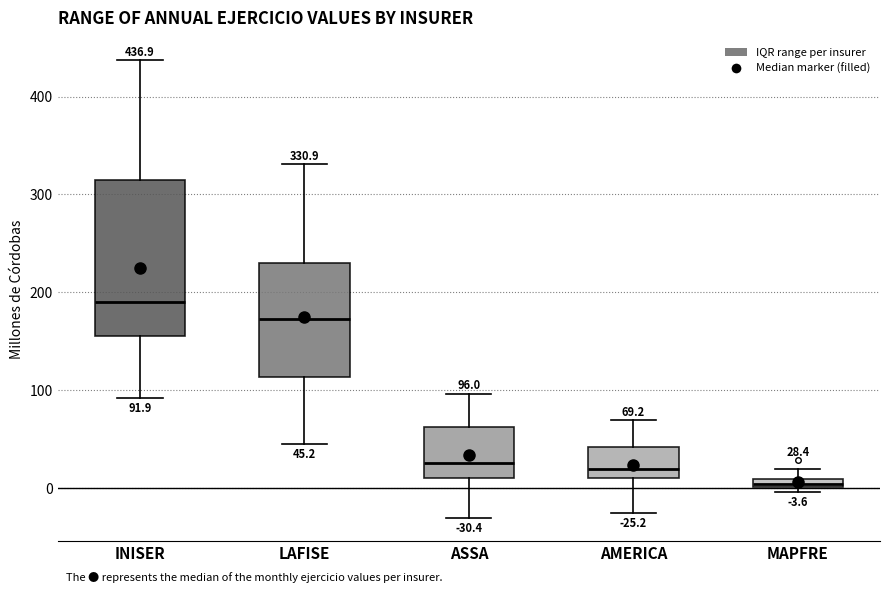

Which box is the tallest, from its lower edge to its upper edge?

INISER